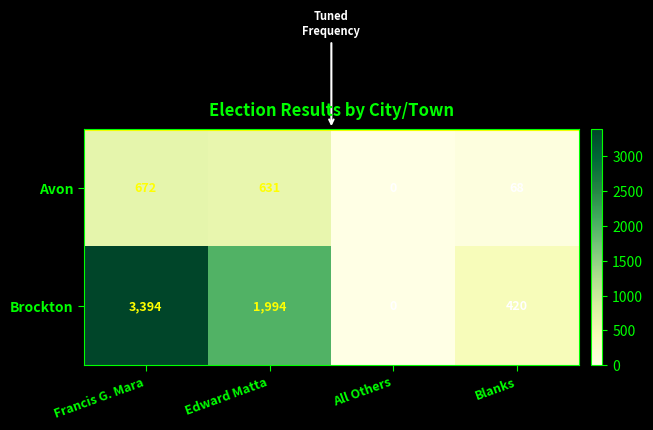

Reading right to left, extract all data points from this chart.

Avon: Blanks=68	All Others=0	Edward Matta=631	Francis G. Mara=672
Brockton: Blanks=420	All Others=0	Edward Matta=1994	Francis G. Mara=3394